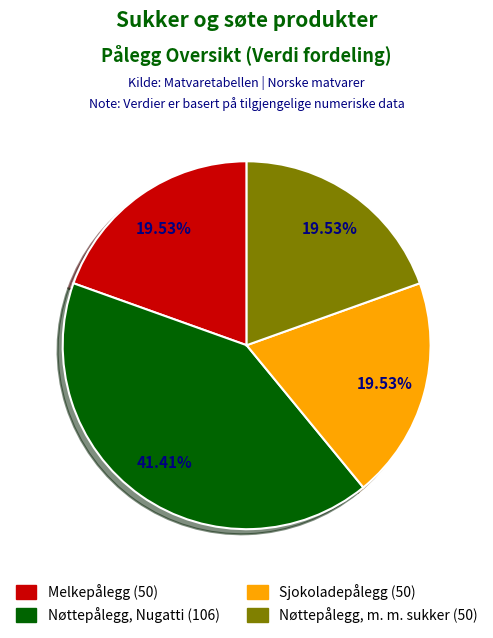

What is the ratio of the value at Nøttepålegg, Nugatti (106) to the value at Melkepålegg (50)?

2.1